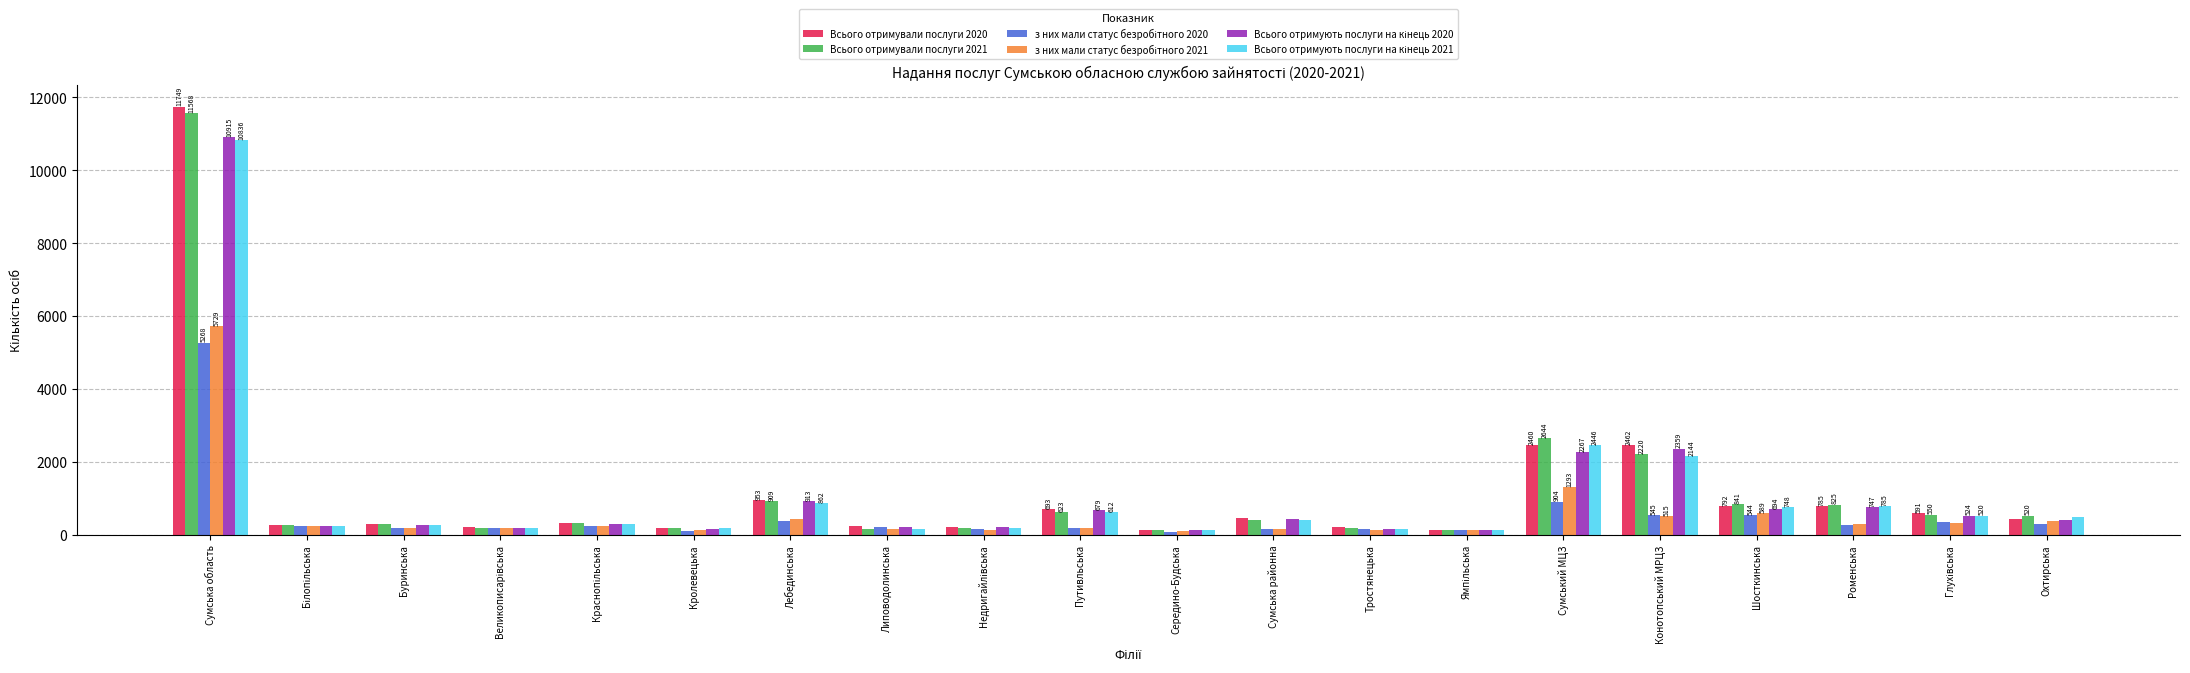

What is the value of the Всього отримували послуги 2021 bar at the 3rd from the left?

285